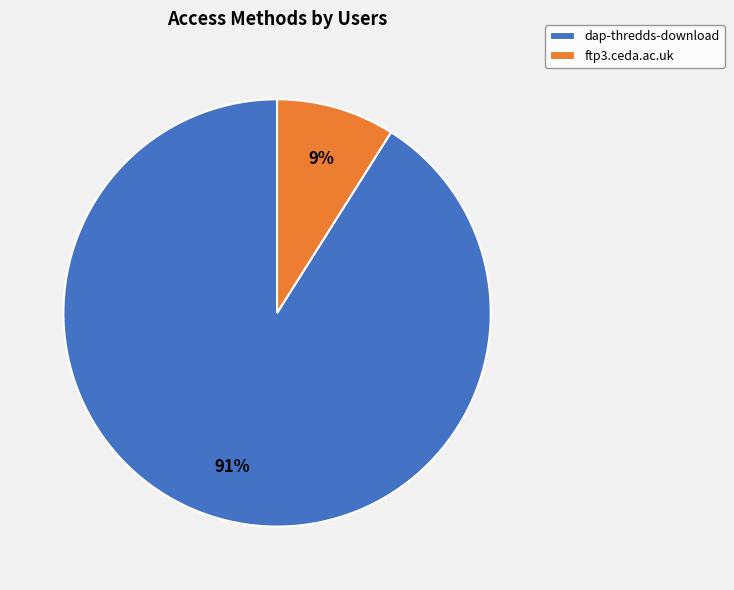

True or false: dap-thredds-download accounts for 91% of the total.

True